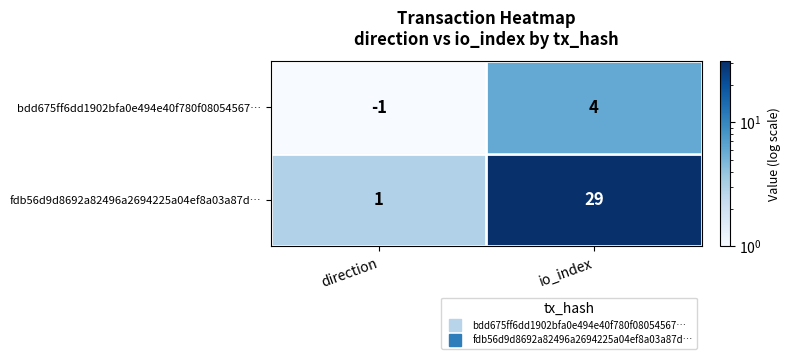

At which label does fdb56d9d8692a82496a2694225a04ef8a03a87d… reach its minimum?

direction